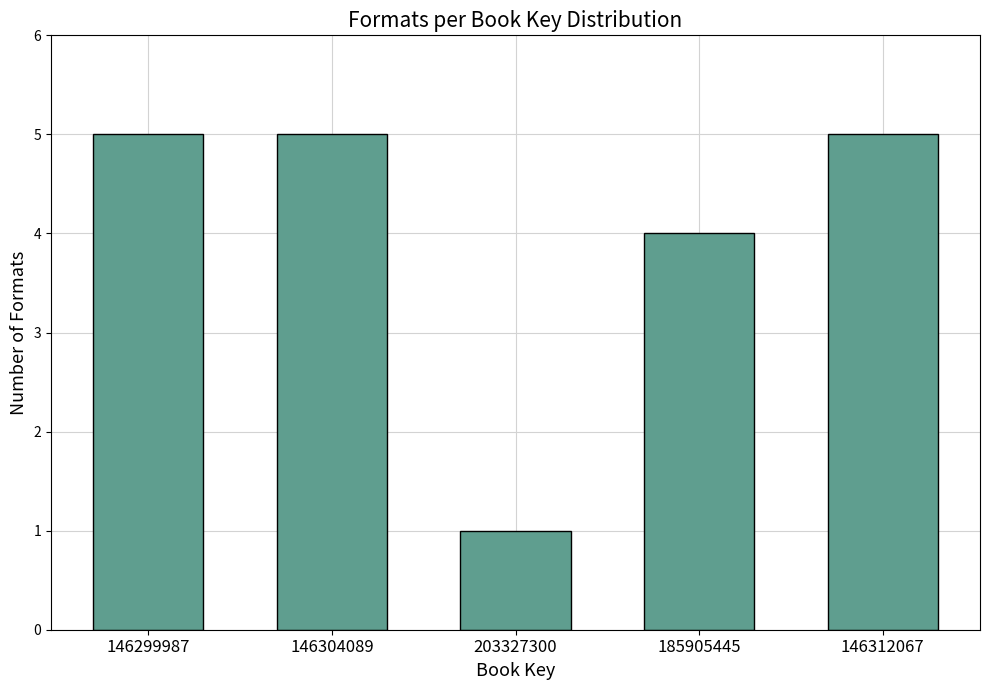

Reading left to right, transcribe all the data shown in this chart.

146299987=5	146304089=5	203327300=1	185905445=4	146312067=5